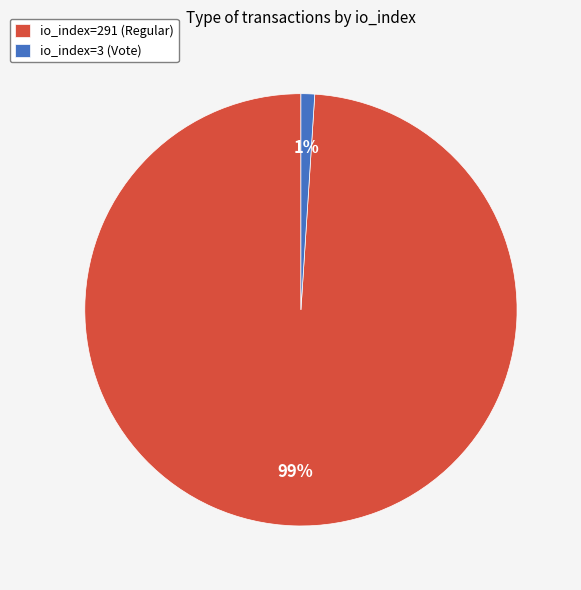

To the nearest percent, what is the difference between the largest and smallest slice percentages?

98%